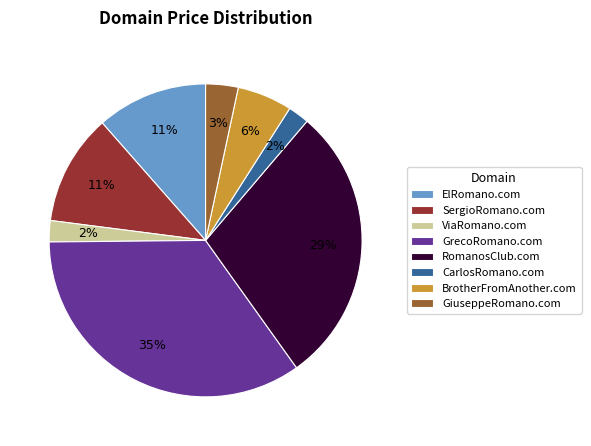

Which has a higher value, CarlosRomano.com or GrecoRomano.com?

GrecoRomano.com